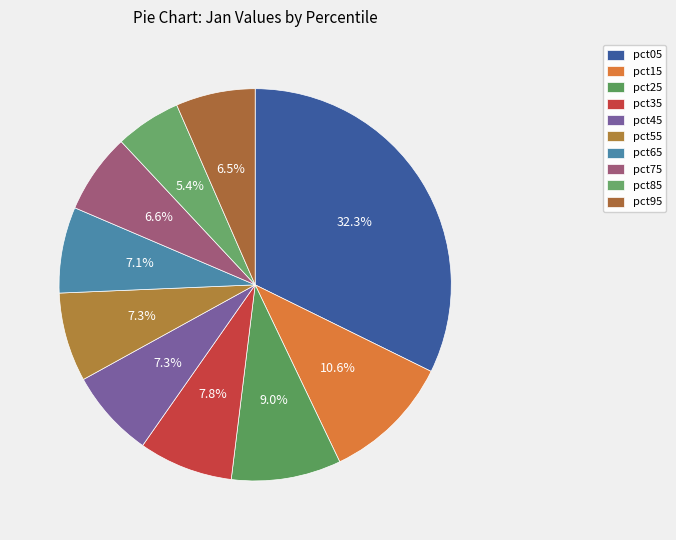

The pct15 slice represents 11% of the pie. True or false?

True